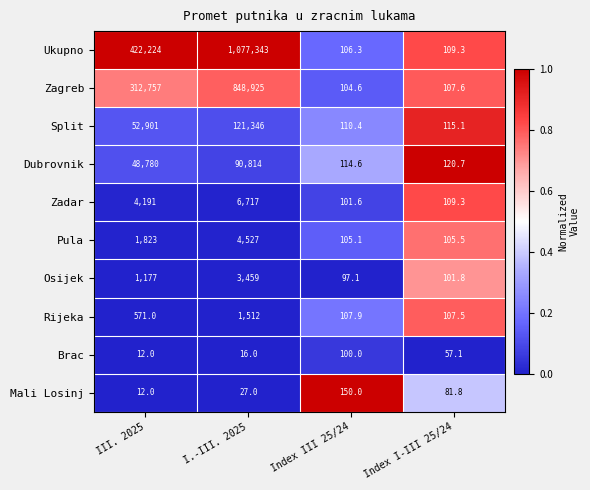

What is the difference between the highest and lowest values at Index I-III 25/24?

63.6